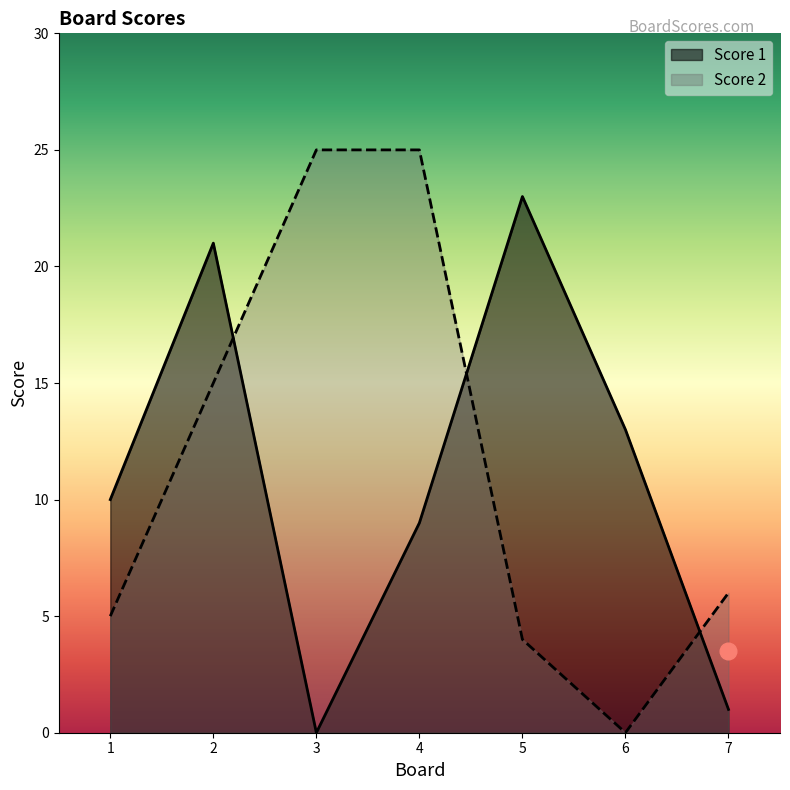

At which label is Score 2 closest to 12?

2